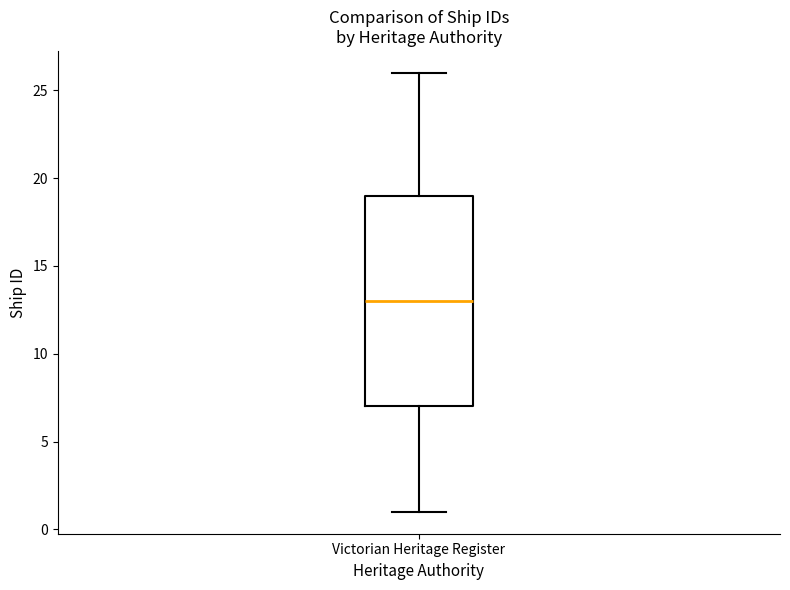

Read this box plot against the y-axis: the position of the median line, the range covered by the box, and the ends of both whiskers. The values are not printed on the chart, so give them approximately, as read against the axis.

median 13, box 7 to 19, whiskers 1 to 26